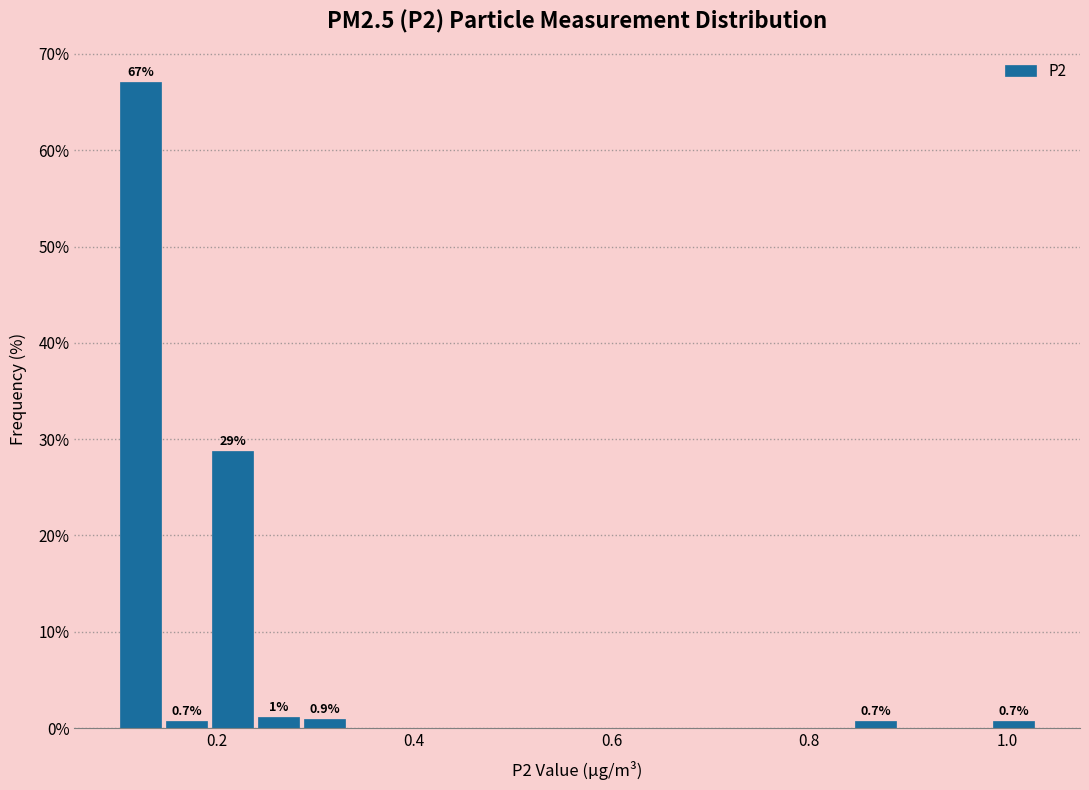

Read against the x-axis, roughly where is the centre of the tallest bar?

0.12